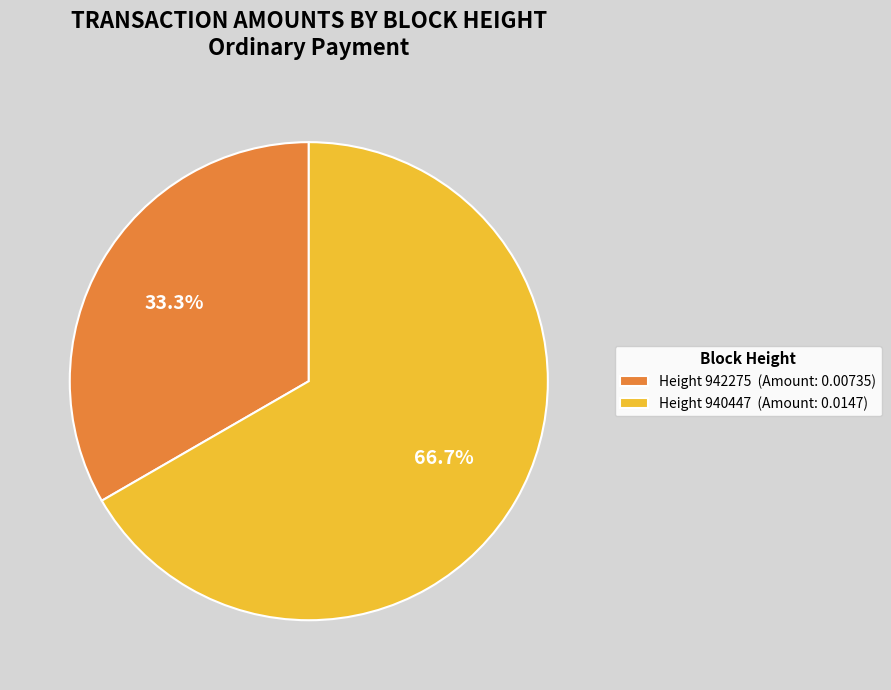

To the nearest percent, what is the difference between the largest and smallest slice percentages?

33%